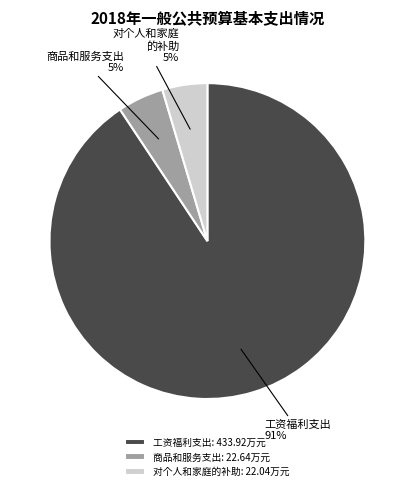

Combined, do 工资福利支出: 433.92万元 and 商品和服务支出: 22.64万元 account for over 50%?

Yes